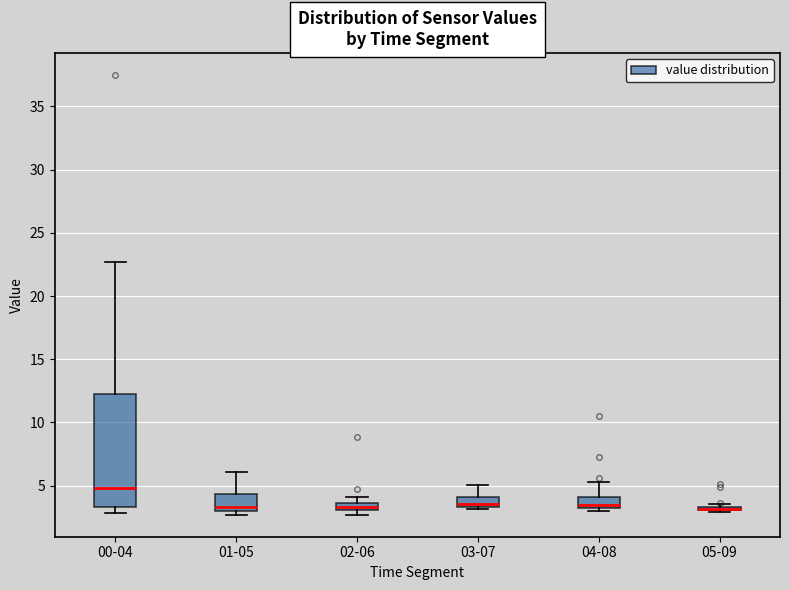

Comparing the boxes themselves (not the whiskers), which one is the tallest?

00-04